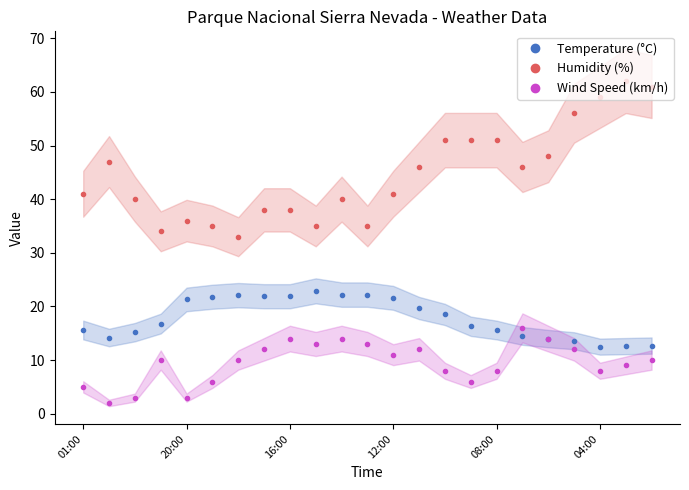

True or false: Wind Speed (km/h) and Humidity (%) cross at least once.

False